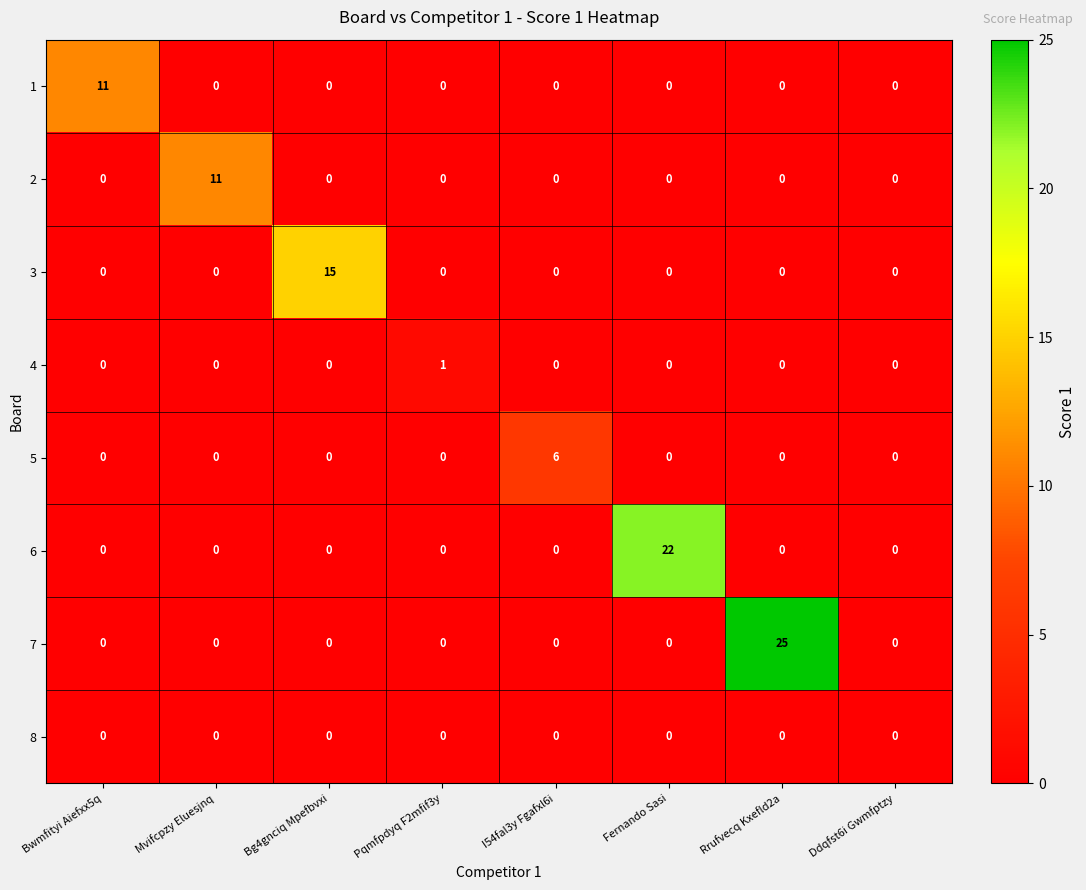

How many data points does each series have?

8